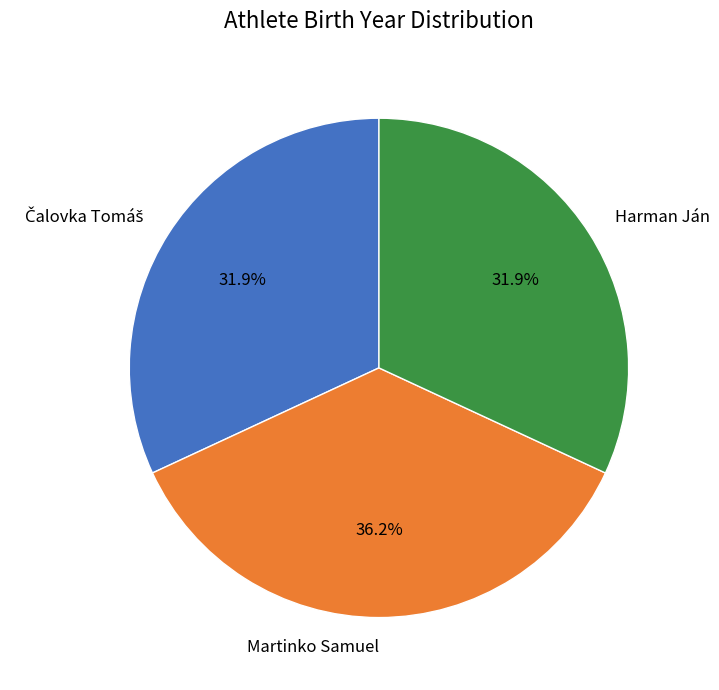

To the nearest percent, what is the difference between the largest and smallest slice percentages?

4%